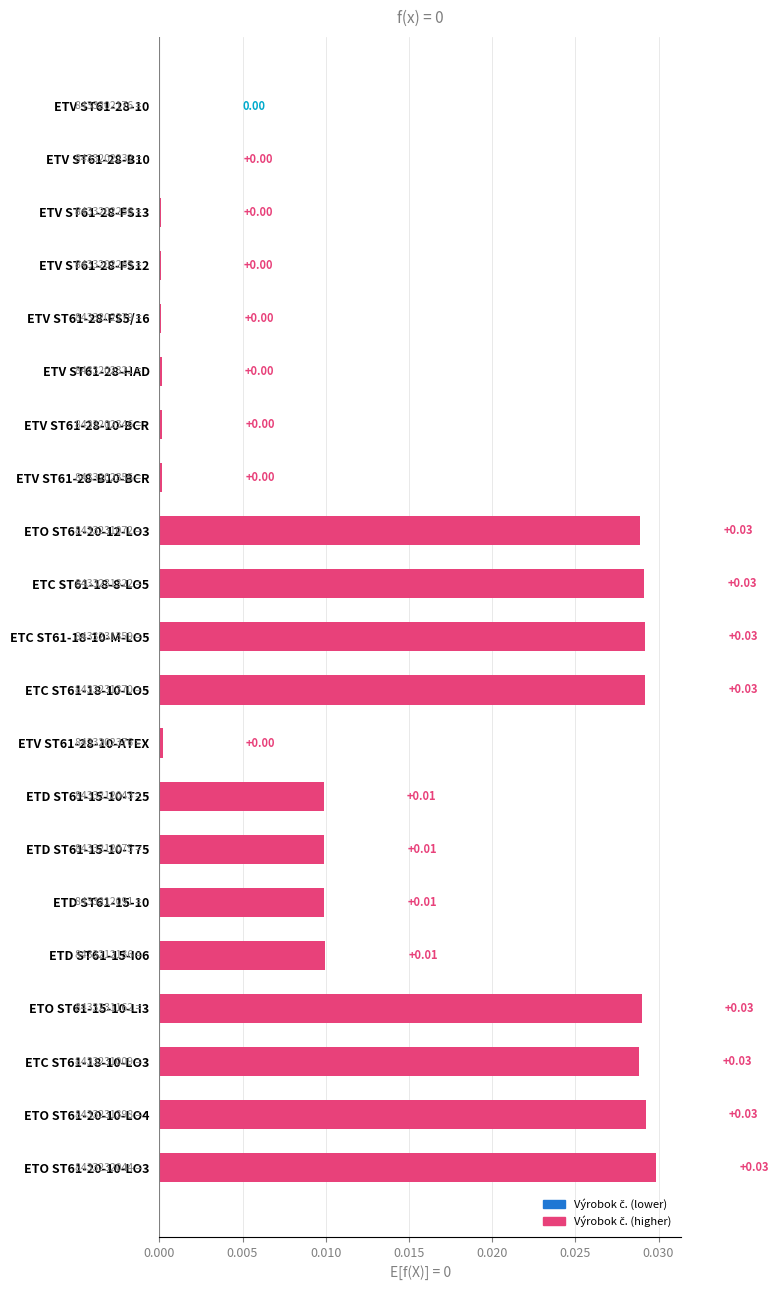

Between ETD ST61-15-10 and ETV ST61-28-B10, which is larger?

ETD ST61-15-10